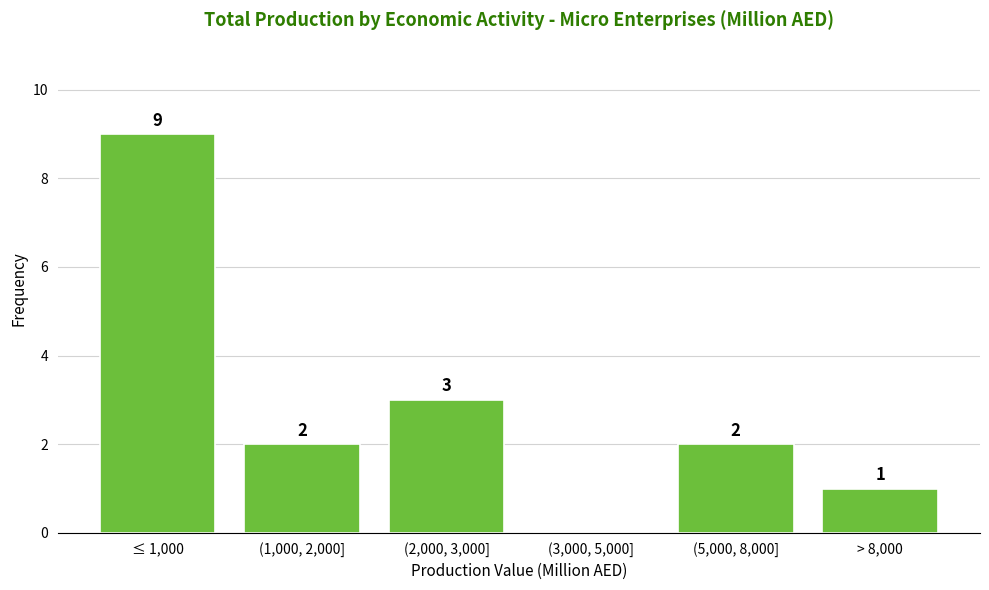

Reading left to right, transcribe all the data shown in this chart.

≤ 1,000=9	(1,000, 2,000]=2	(2,000, 3,000]=3	(3,000, 5,000]=0	(5,000, 8,000]=2	> 8,000=1